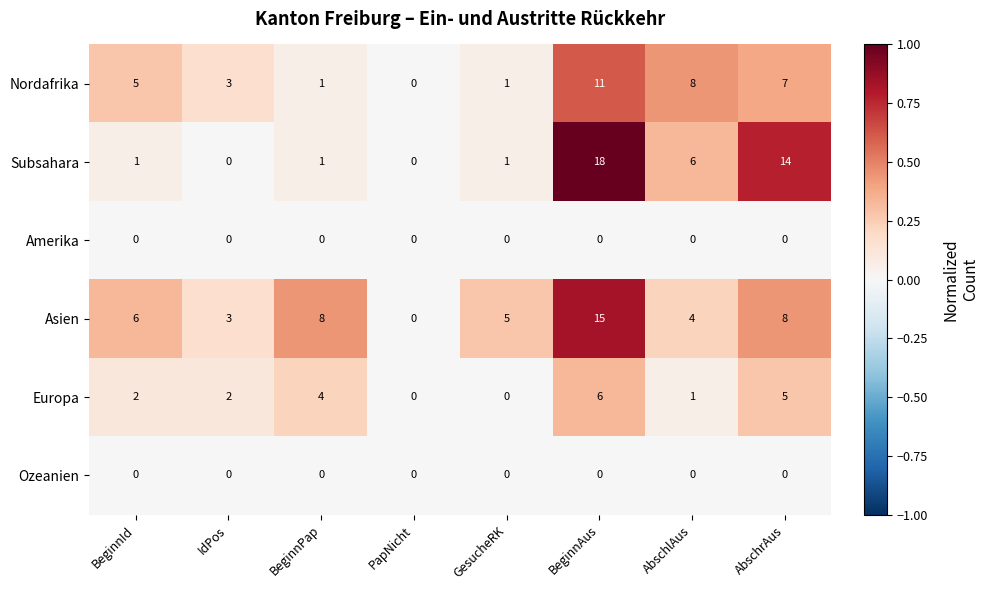

Is it true that Nordafrika equals 2 at BeginnPap?

False